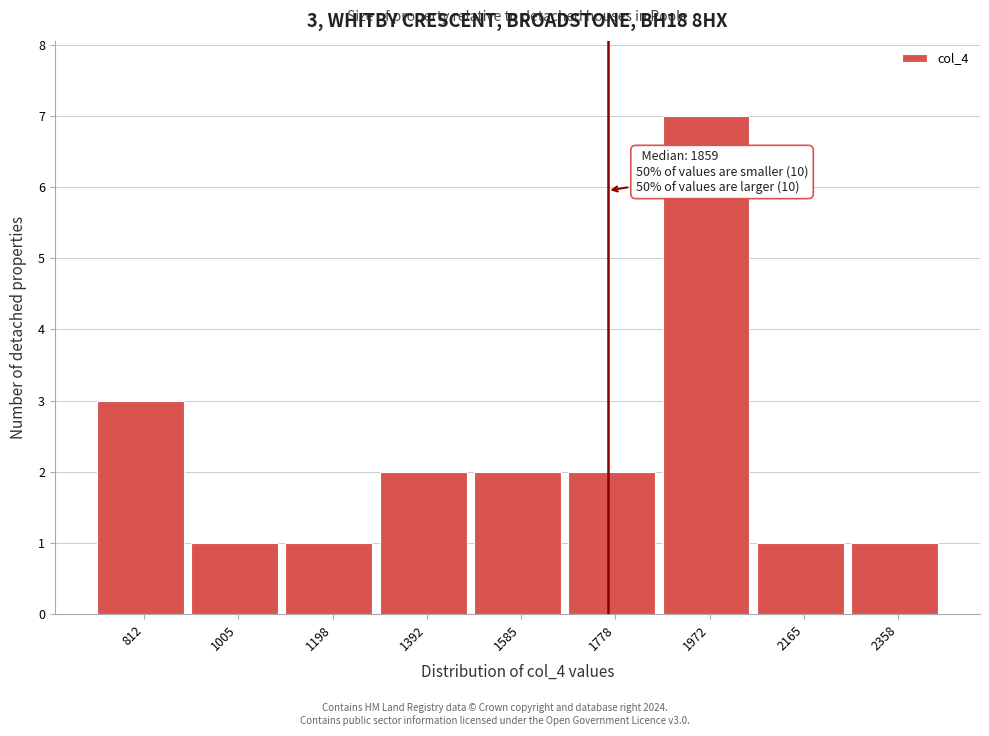

Reading left to right, list all the values displayed in this chart.

812=3	1005=1	1198=1	1392=2	1585=2	1778=2	1972=7	2165=1	2358=1